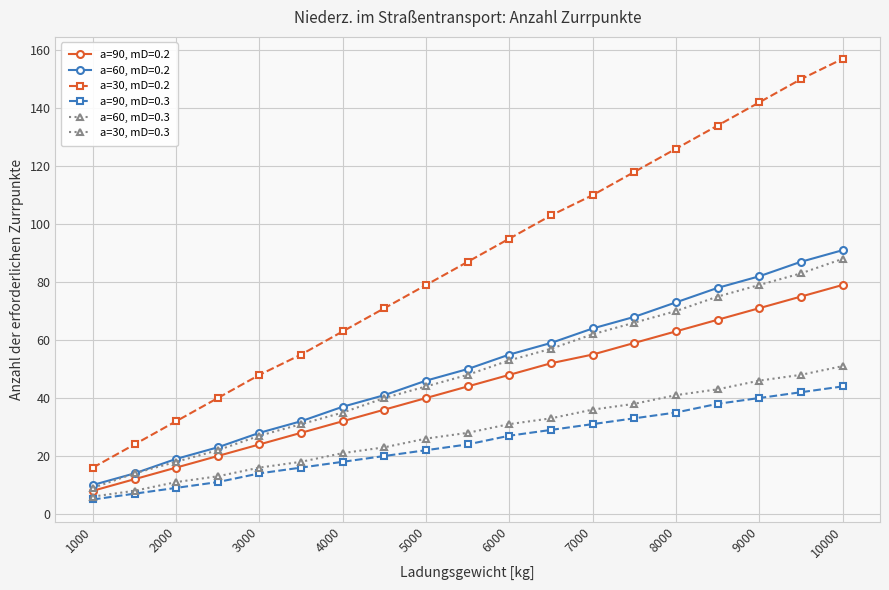

Count the number of data series in this chart.

6